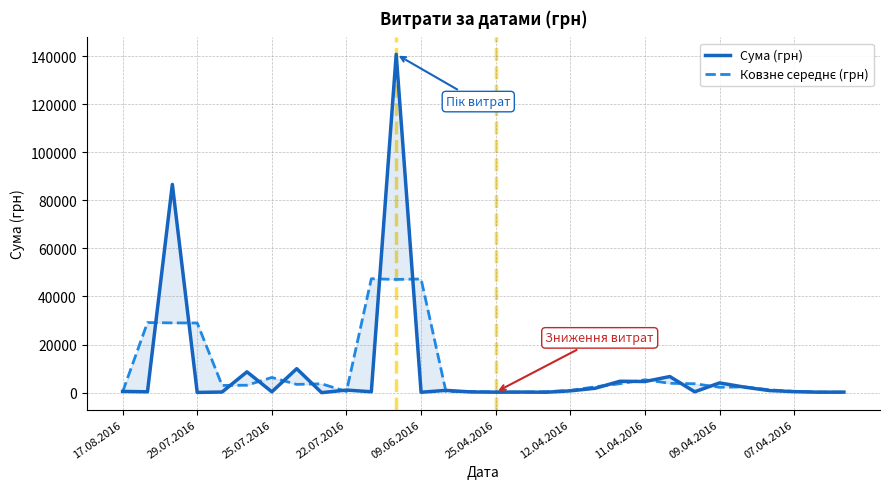

What is the sum of the Ковзне середнє (грн) values at 27 and 20?

4240.1